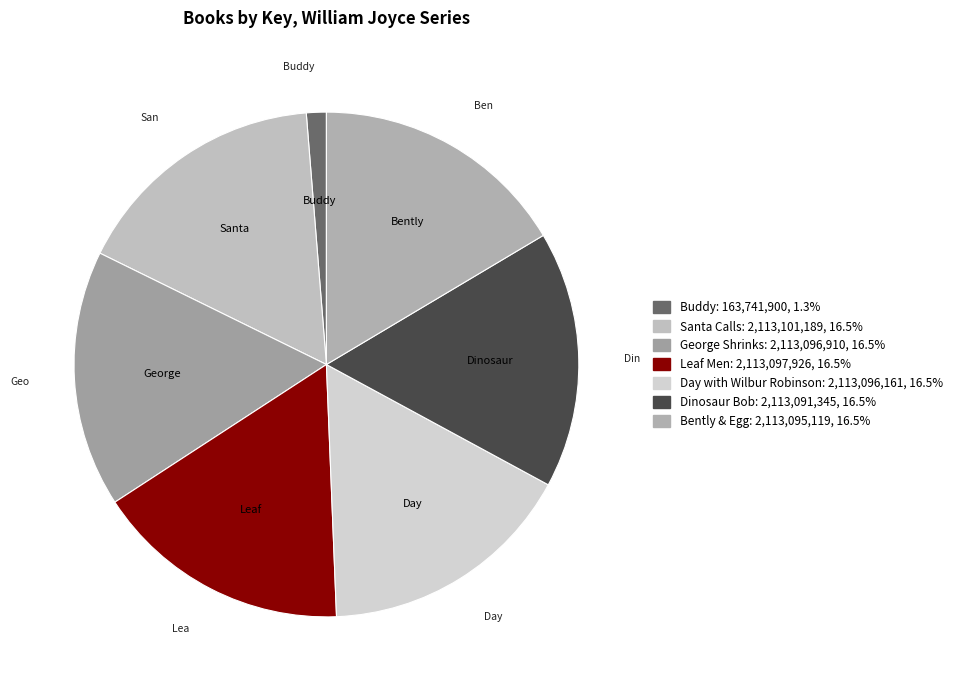

Count the number of slices in the pie.

7